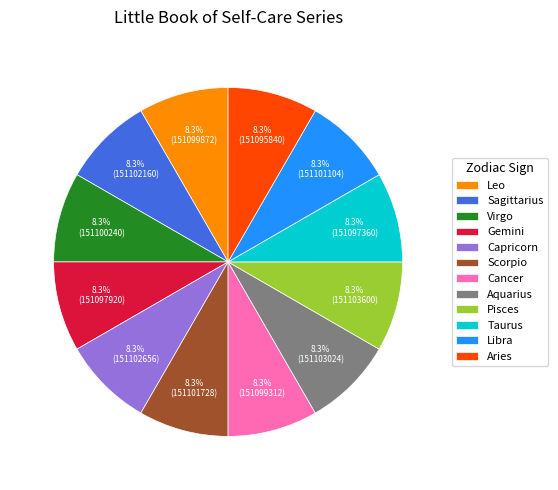

What percentage do Aries and Libra together represent?

16.7%